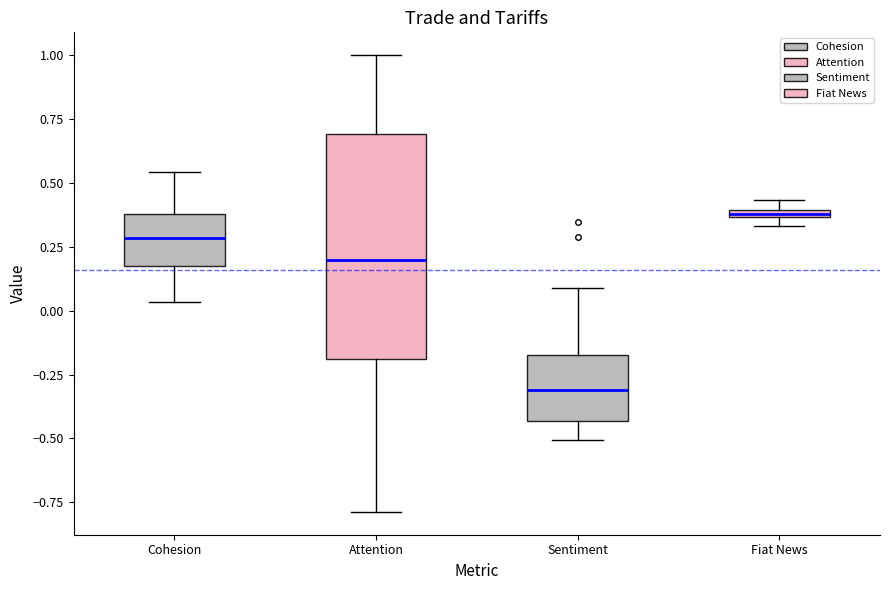

Which box is the tallest, from its lower edge to its upper edge?

Attention